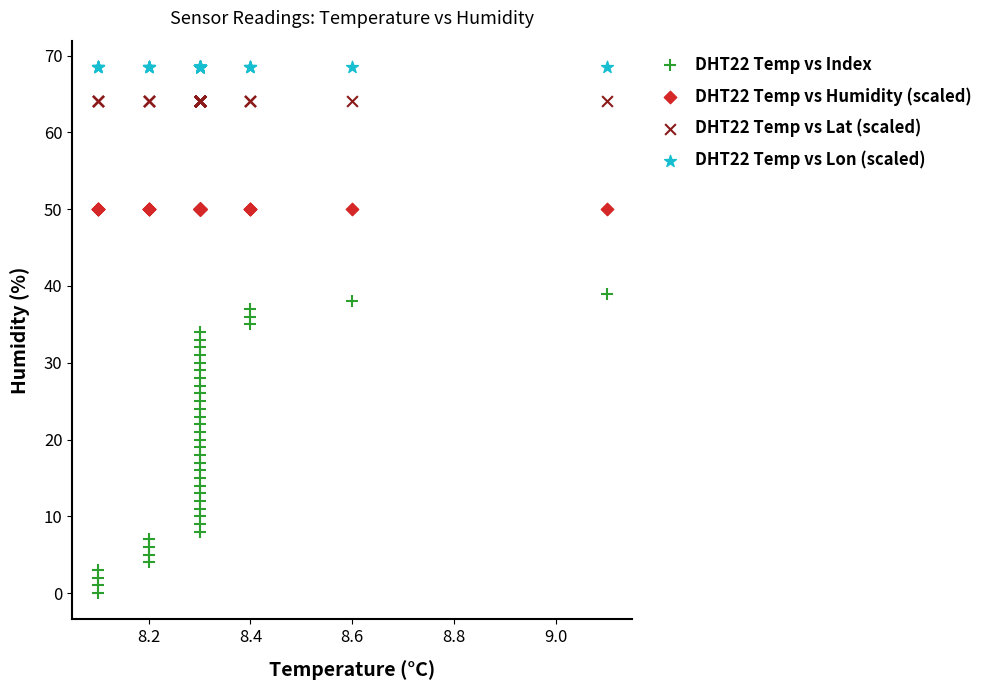

Which series contains the lowest Y value?

DHT22 Temp vs Index